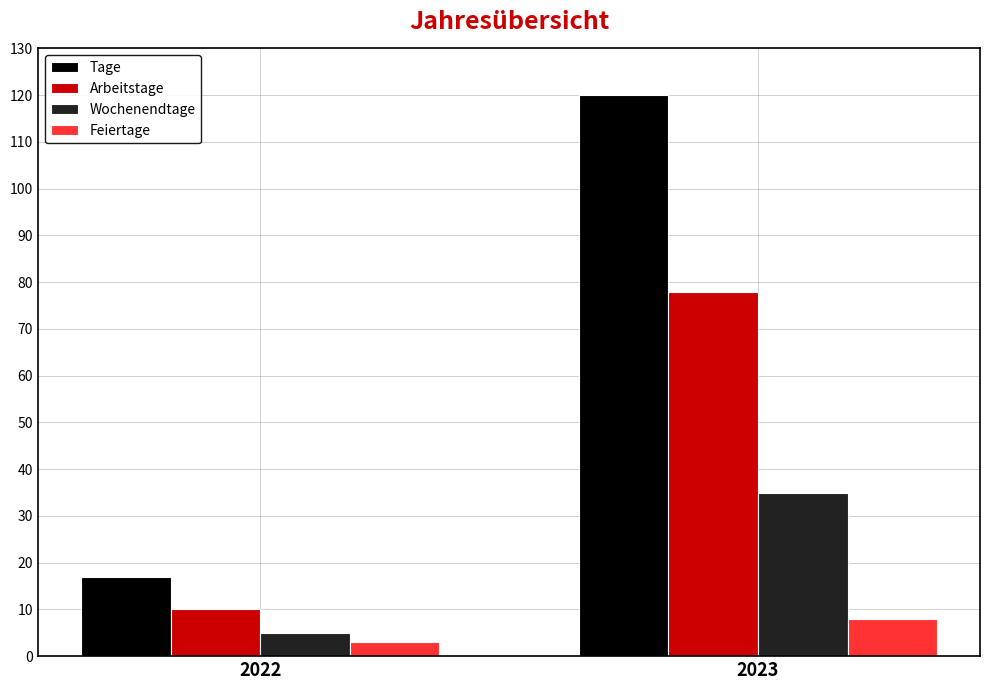

What is the highest value of the Arbeitstage series?

78